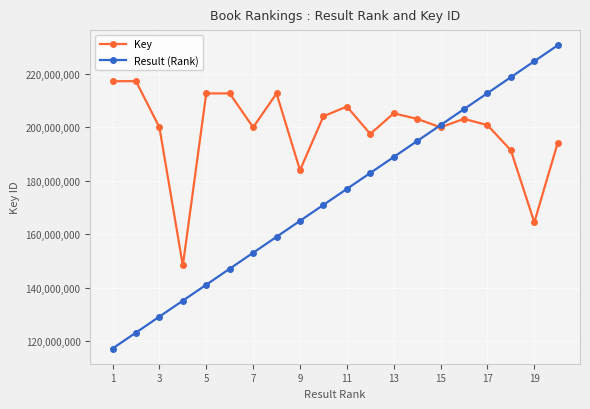

How many times do Key and Result (Rank) cross each other?

1